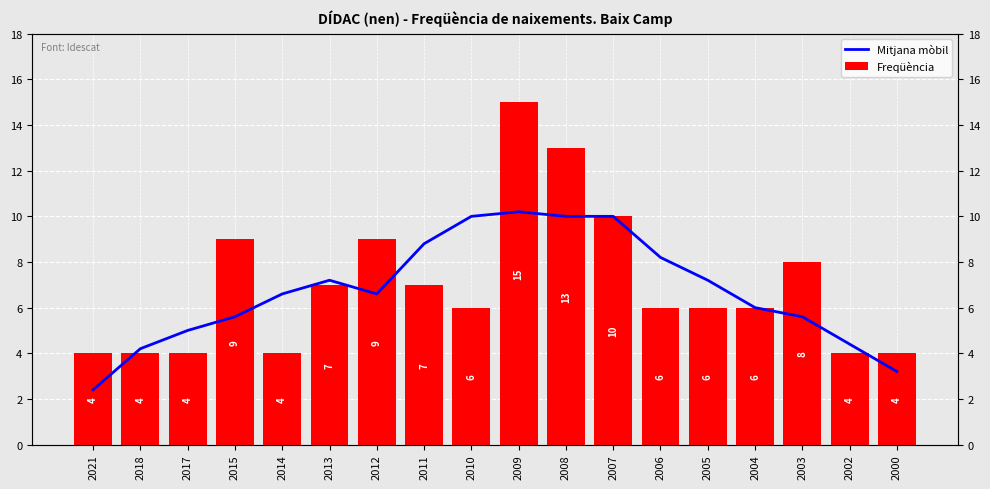

What value does the Mitjana mòbil series have at 2003?

5.6